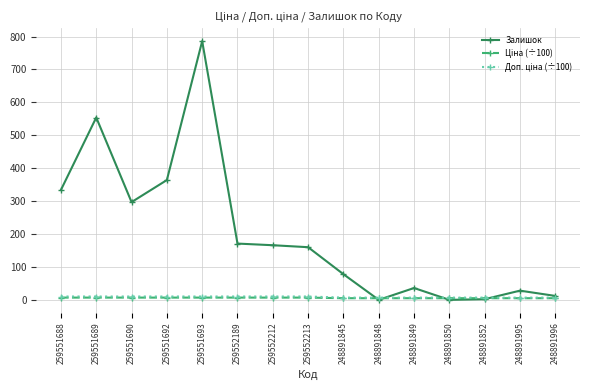

The value of Залишок at 259551688 is 548.6. True or false?

False